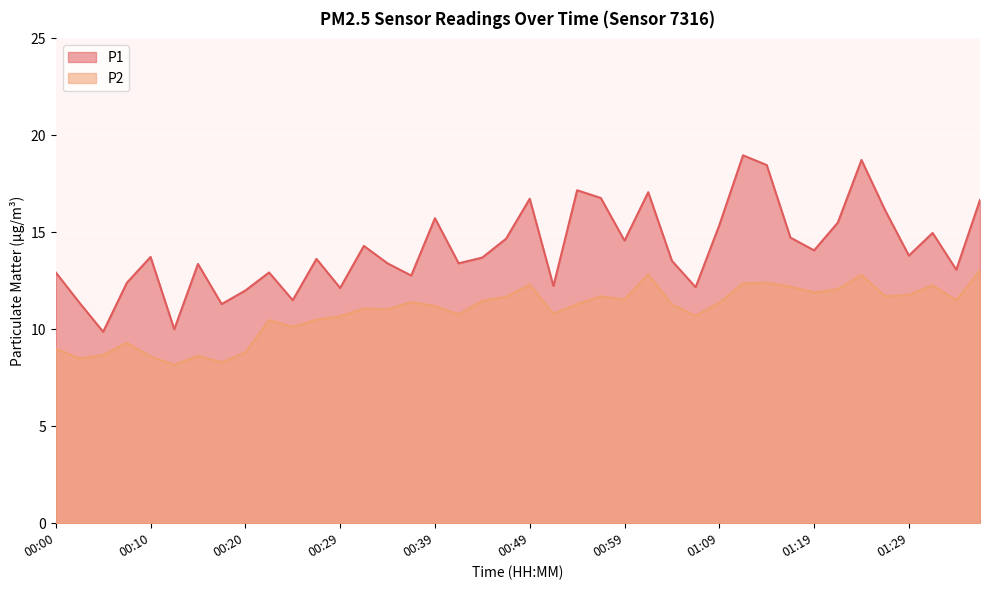

What is the label of the 31st point from the right?

00:22